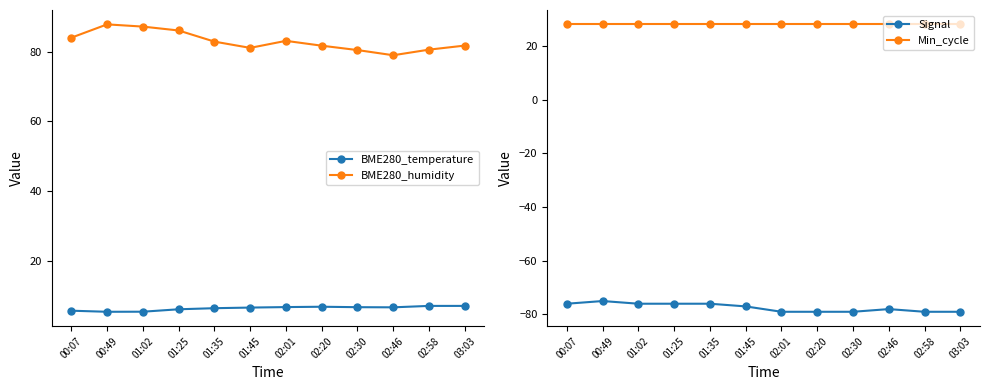

How many data points does each series have?

12